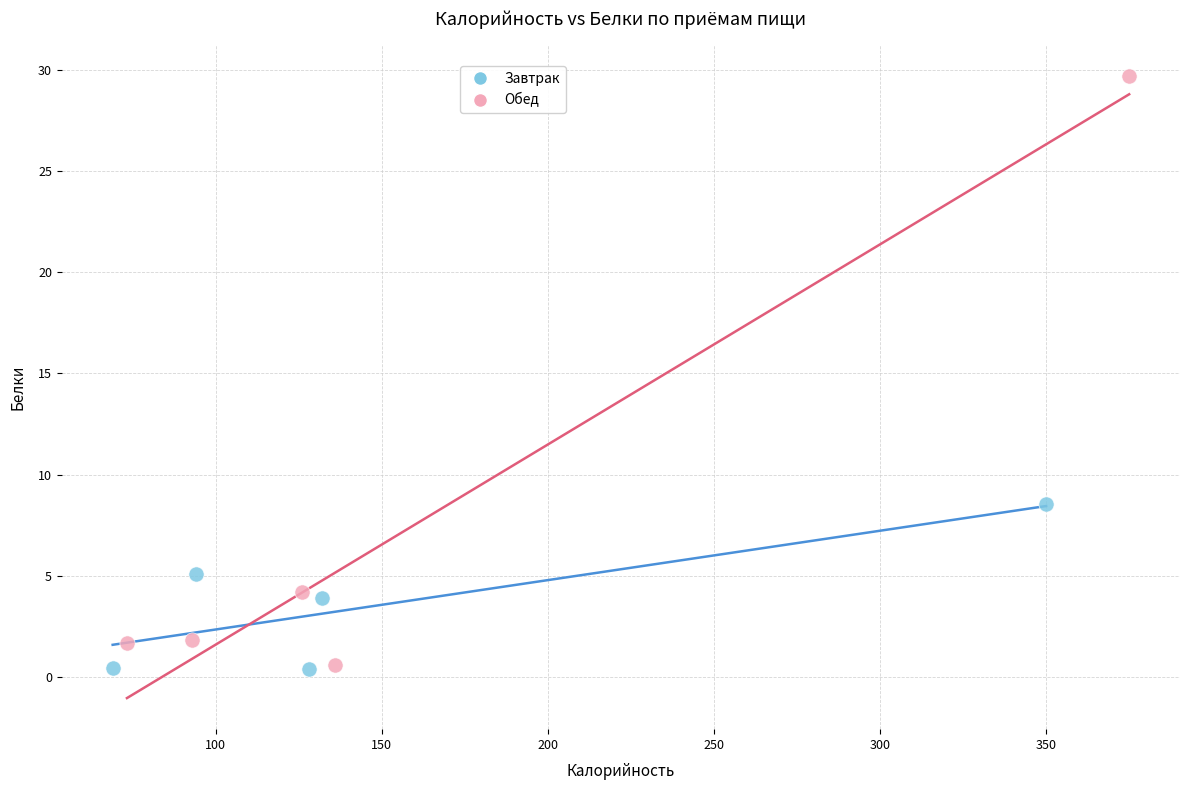

Which series has the widest spread of Y values?

Обед